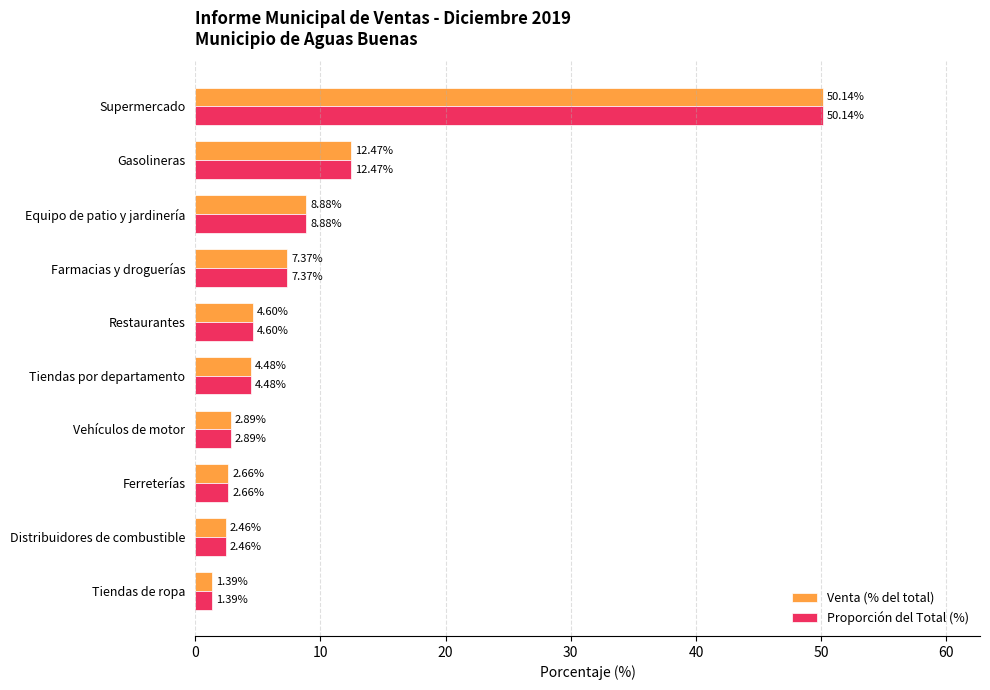

Is the value of Venta (% del total) at Restaurantes greater than the value of Proporción del Total (%) at Gasolineras?

No